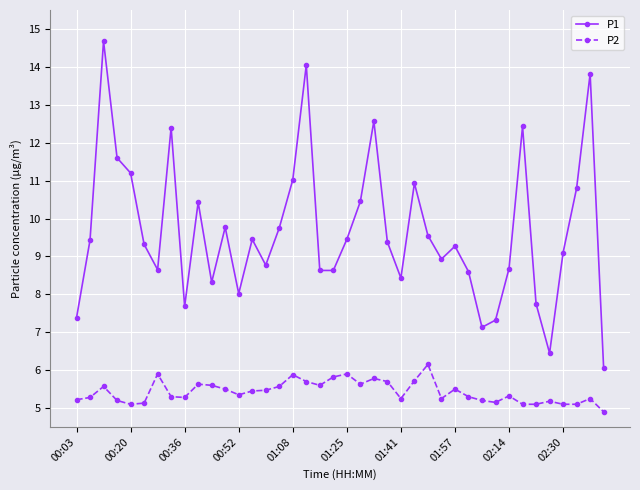

What is the minimum value shown in the chart?

4.9